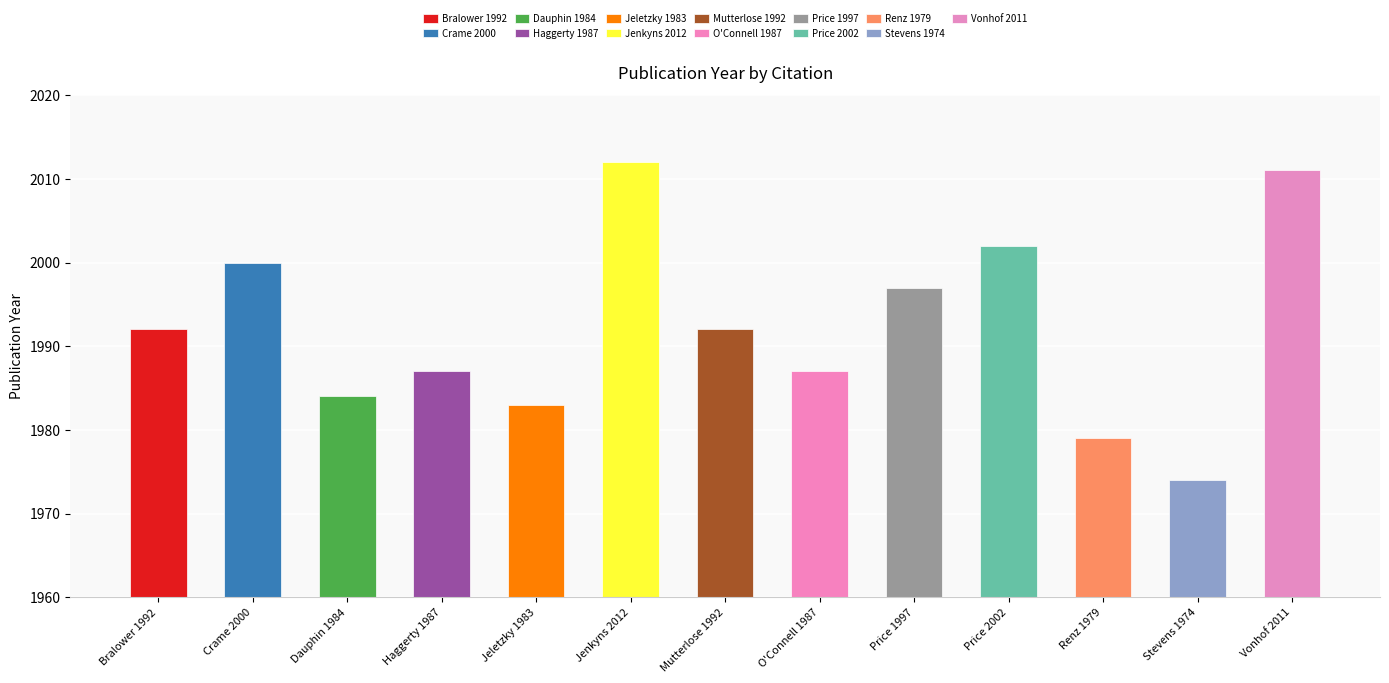

At which label is the value closest to 1993?

Bralower 1992